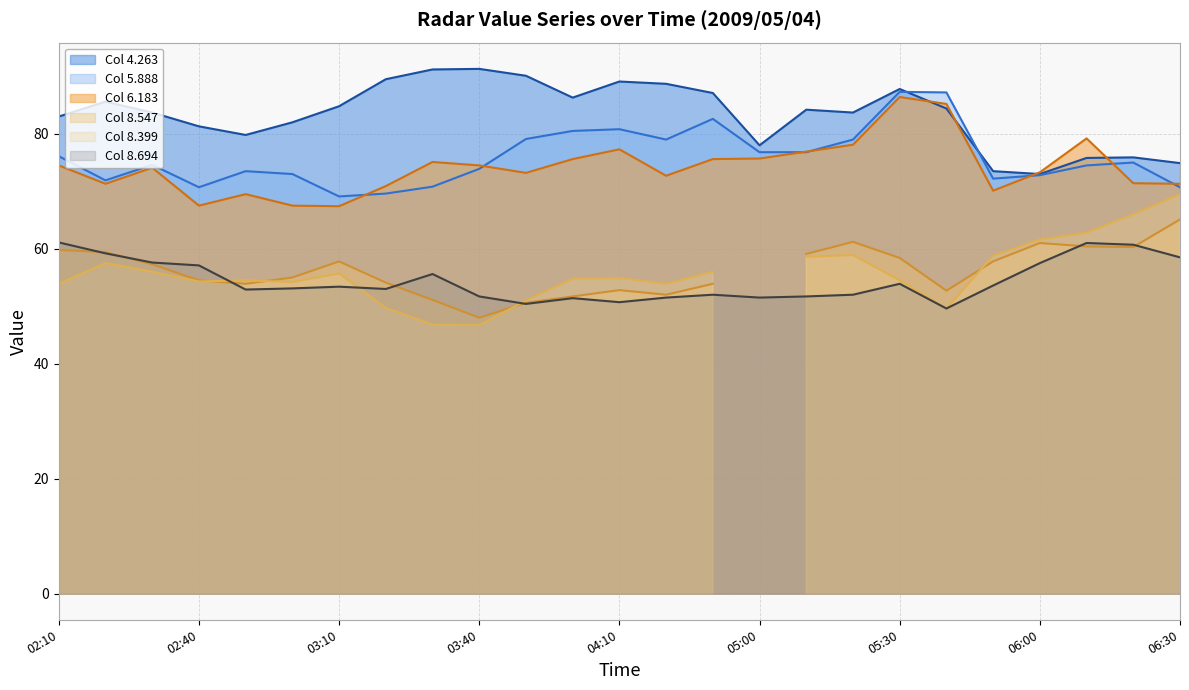

The Col 6.183 series shows 43.2 at 03:10. True or false?

False